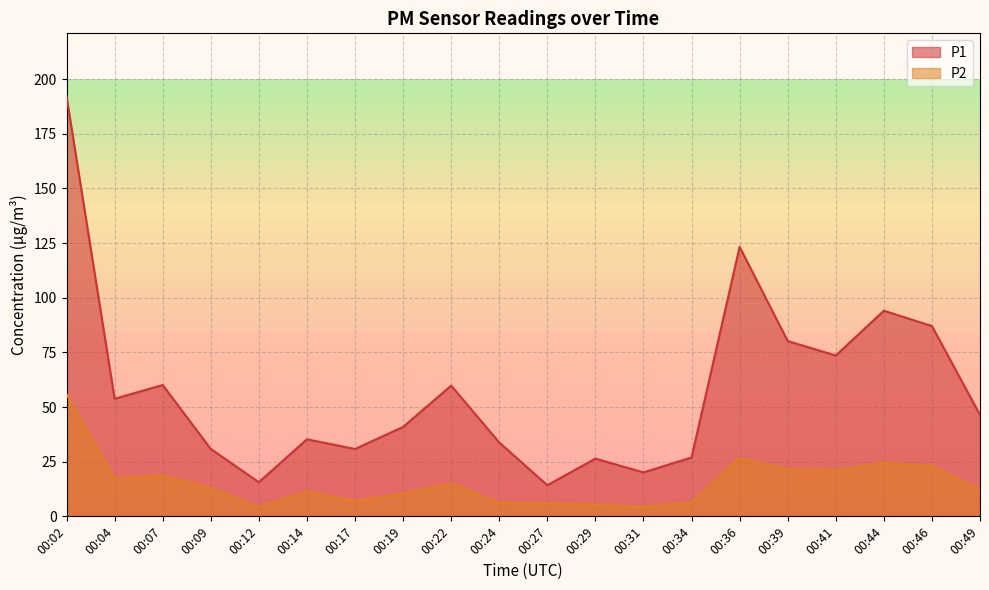

Reading right to left, what are all the values shown in this chart?

P1: 46.4	87.0	94.1	73.6	80.2	123.3	26.9	20.1	26.4	14.2	33.8	59.8	40.9	30.8	35.2	15.6	30.8	60.1	53.8	192.2
P2: 12.2	23.0	24.6	21.0	21.4	26.7	6.3	4.2	5.3	5.9	6.2	15.1	10.4	7.0	11.3	4.2	12.9	18.7	17.1	55.9